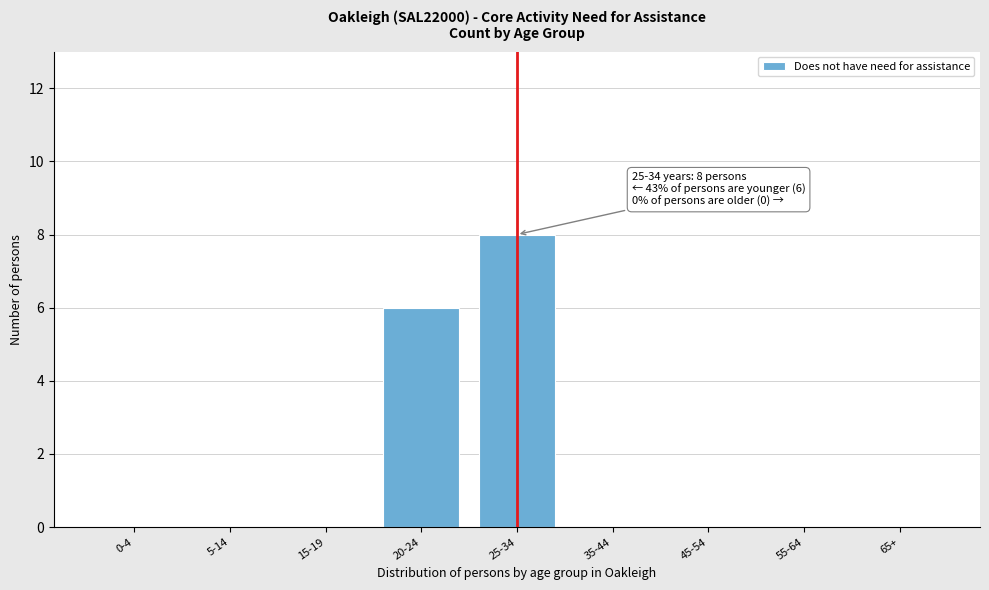

Reading left to right, what are all the values shown in this chart?

0-4=0	5-14=0	15-19=0	20-24=6	25-34=8	35-44=0	45-54=0	55-64=0	65+=0